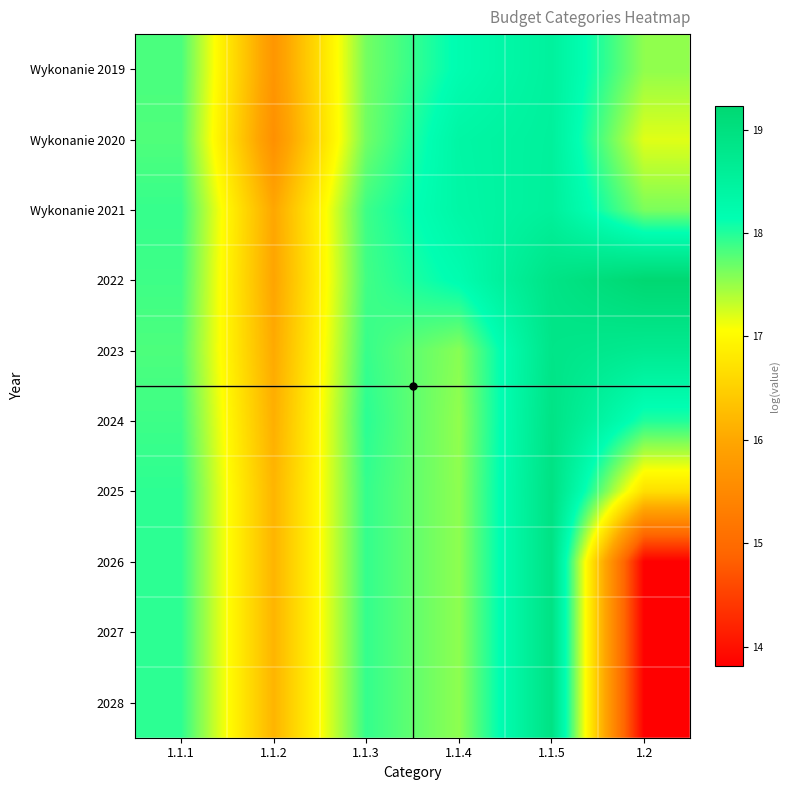

Which series has the largest range (max minus min)?

2026